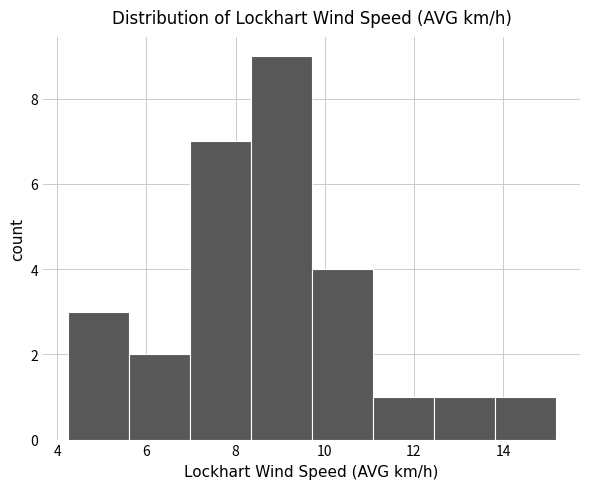

Reading left to right, transcribe this chart: for each bar, give the range it covers on the x-axis and its height. Neither the bar edges nor the heights are printed on the chart, so give them approximately, as read against the axes.

4.2 to 5.6: 3
5.6 to 7.0: 2
7.0 to 8.4: 7
8.4 to 9.8: 9
9.8 to 11.0: 4
11.0 to 12.4: 1
12.4 to 13.8: 1
13.8 to 15.2: 1